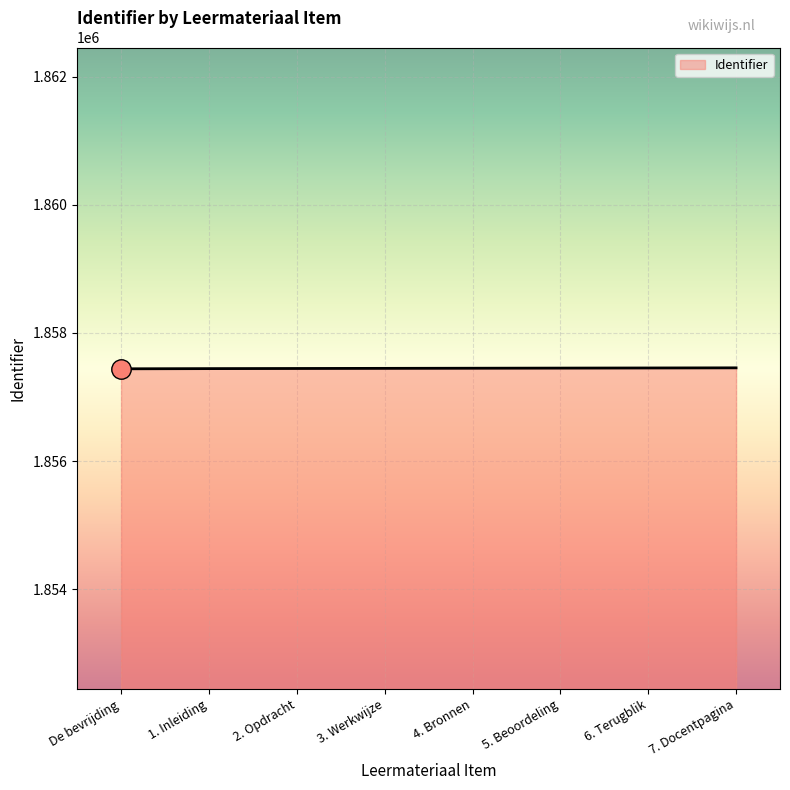

Approximately how many times larger is the value at 1. Inleiding compared to 2. Opdracht?

1.0